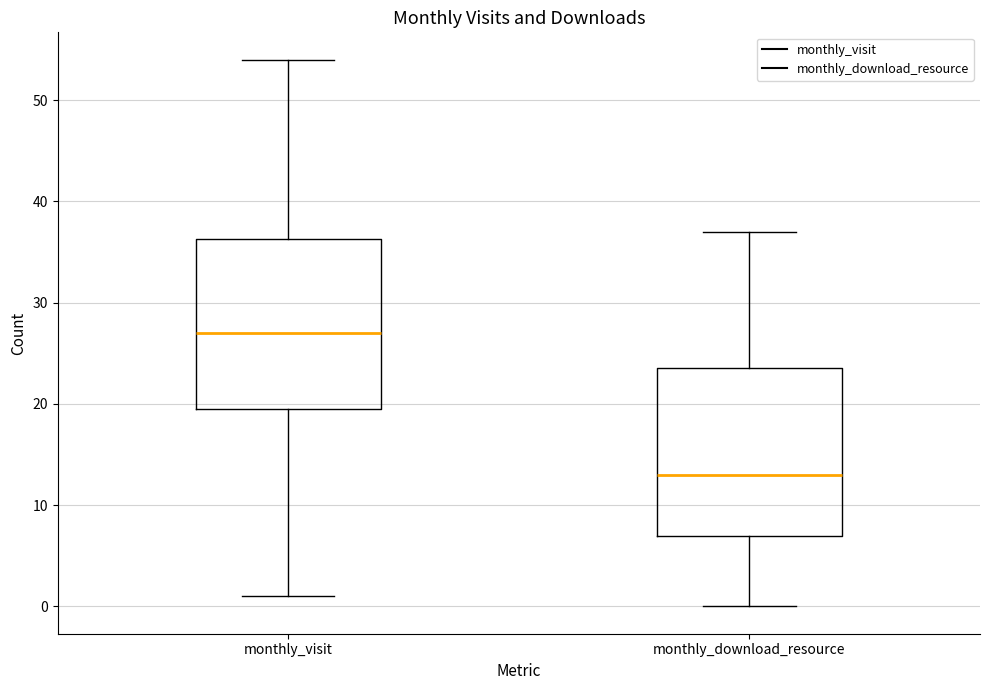

Reading left to right, transcribe this box plot: for each box, give where its median line is, the range the box spans, and where its two whiskers end, as read against the y-axis. The values are not printed on the chart, so give them approximately, as read against the axis.

monthly_visit: median 27, box 20 to 36, whiskers 1 to 54
monthly_download_resource: median 13, box 7 to 24, whiskers 0 to 37